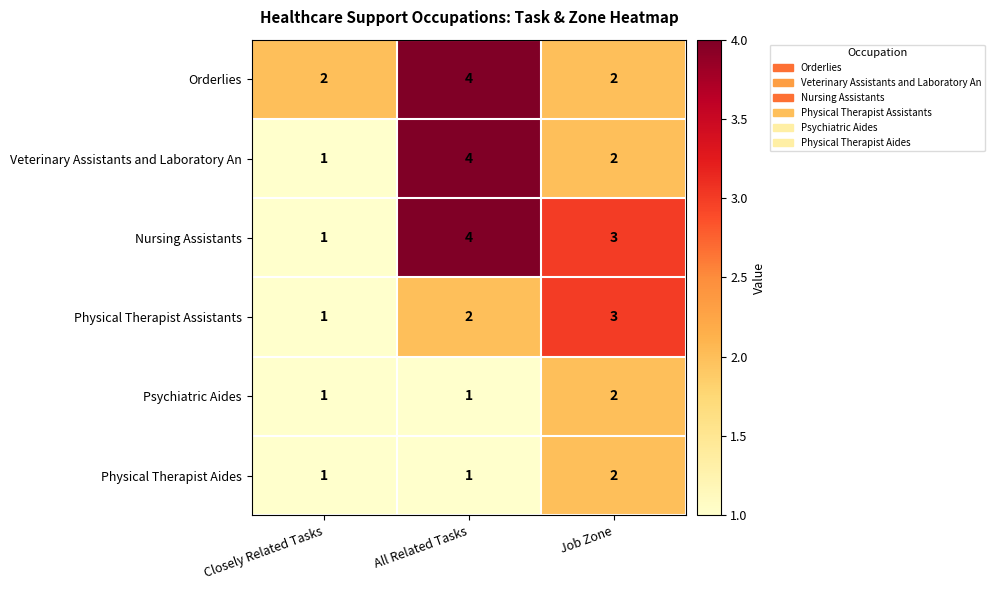

Which label corresponds to the largest value in the chart?

All Related Tasks